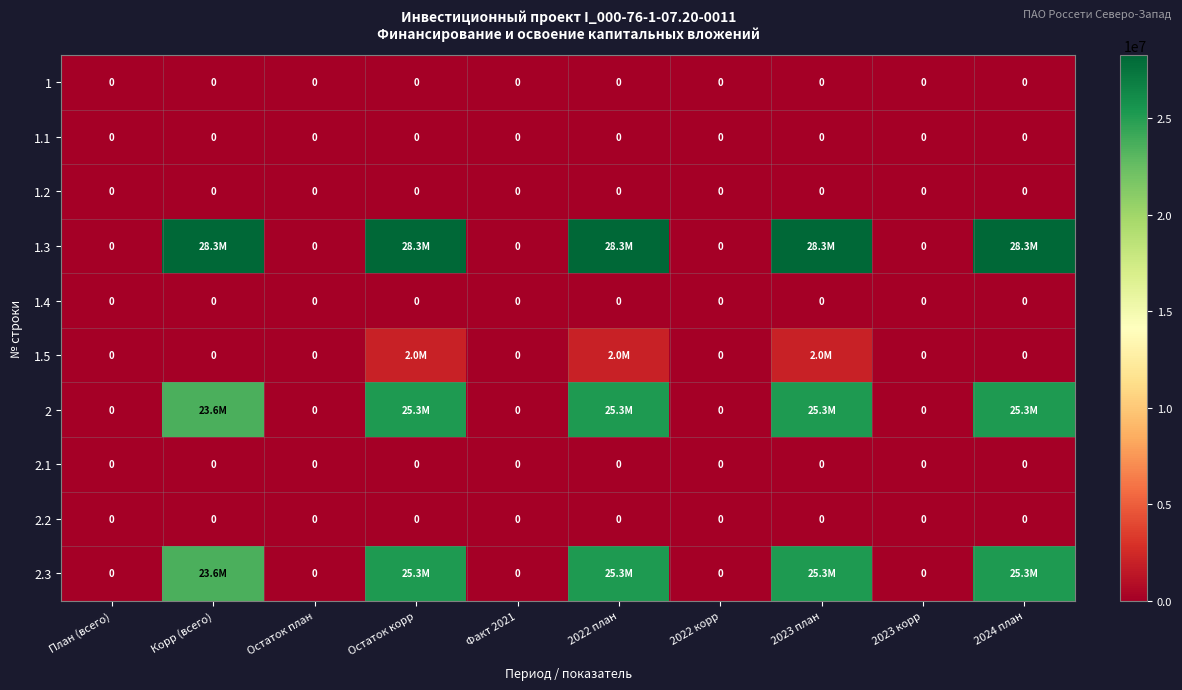

At which category is the sum across all series the highest?

Остаток корр